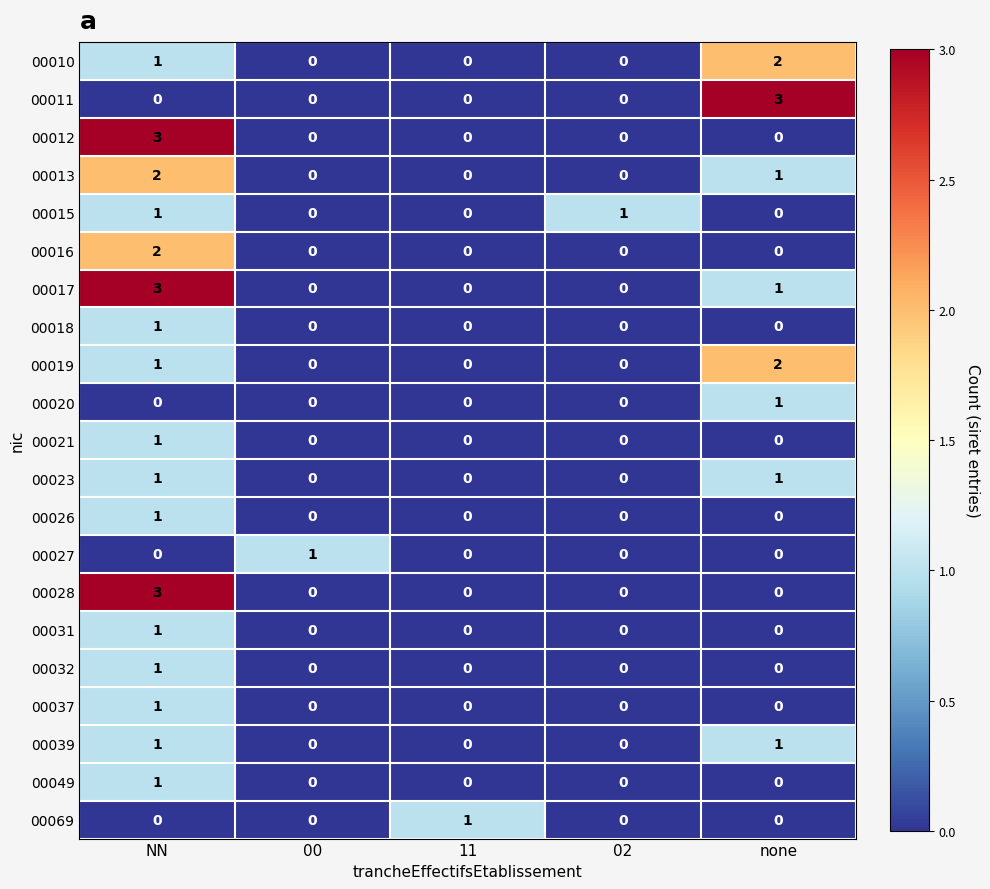

Which category has the highest value in the 00010 series?

none